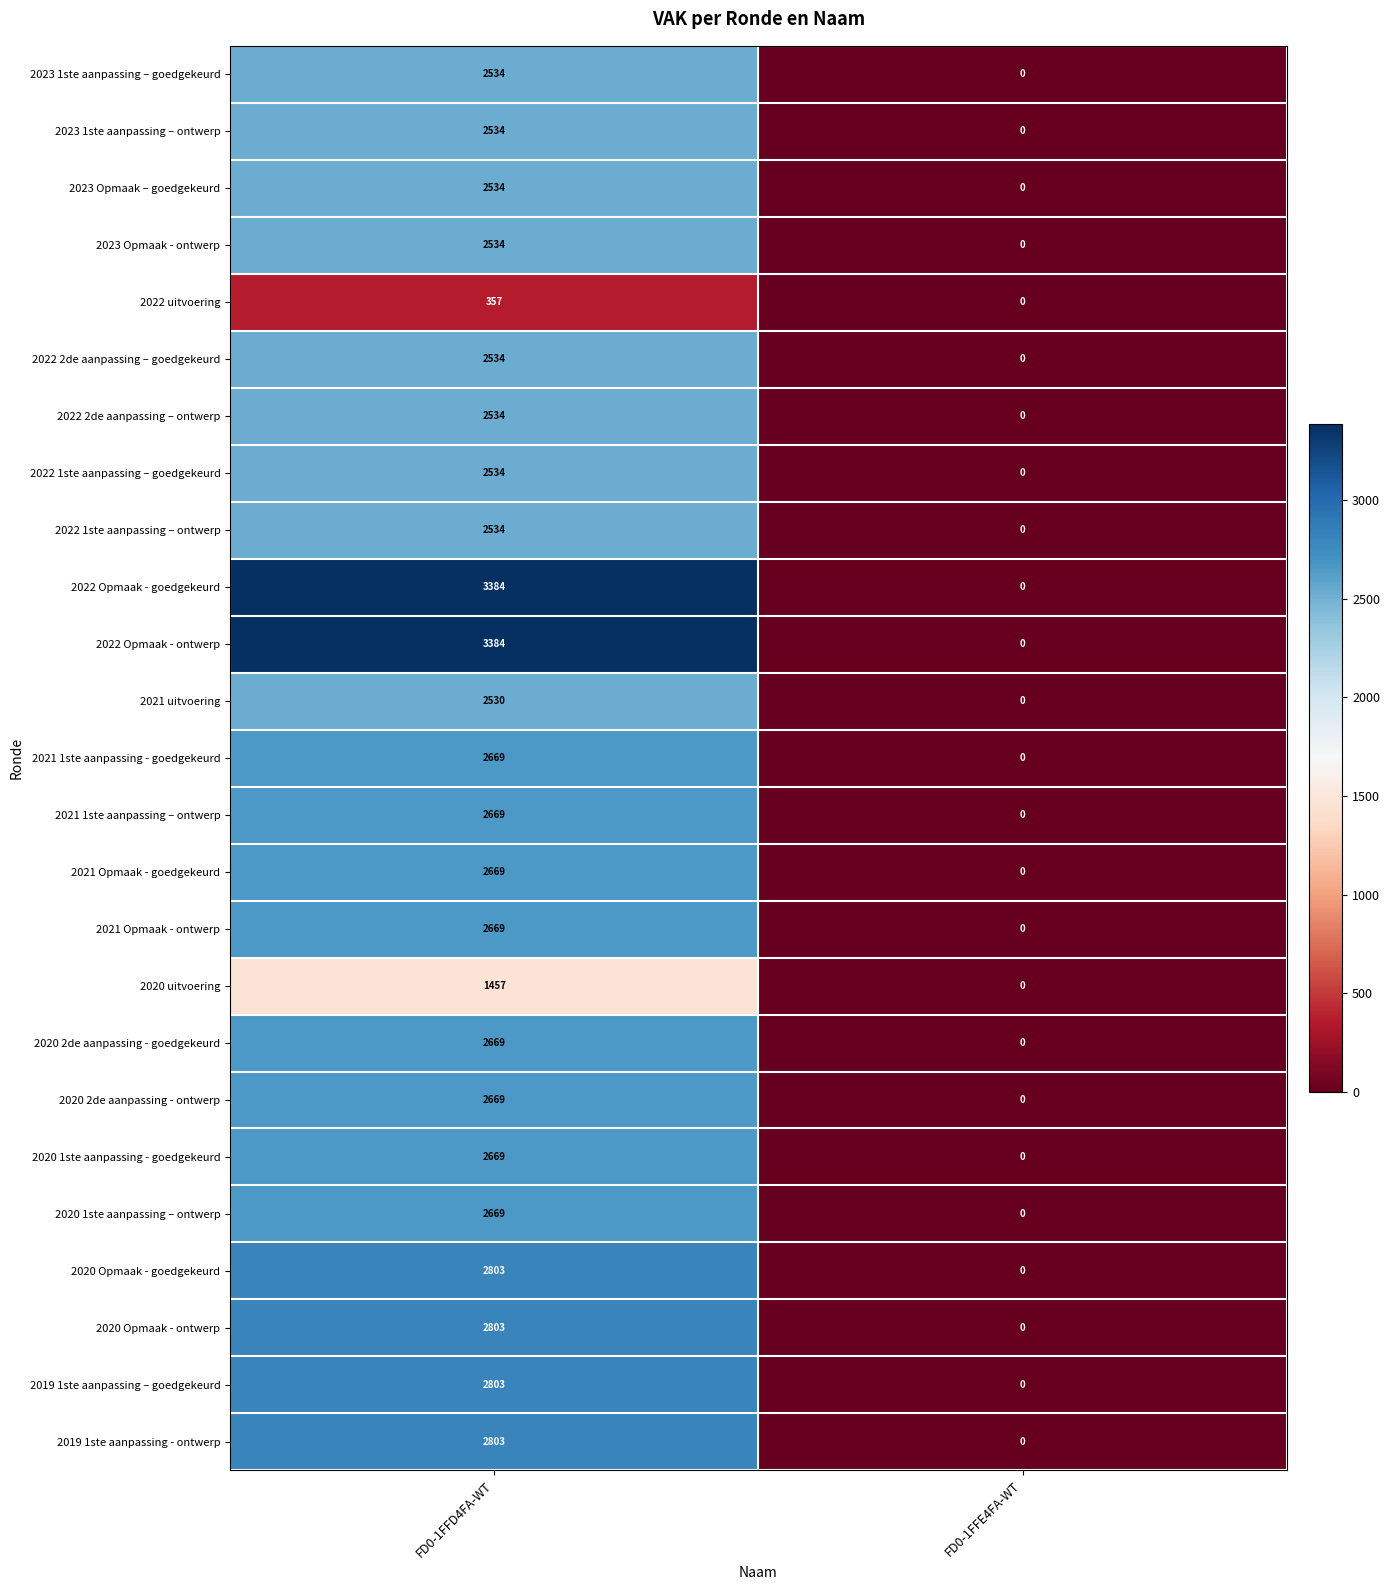

At which category is the sum across all series the highest?

FD0-1FFD4FA-WT